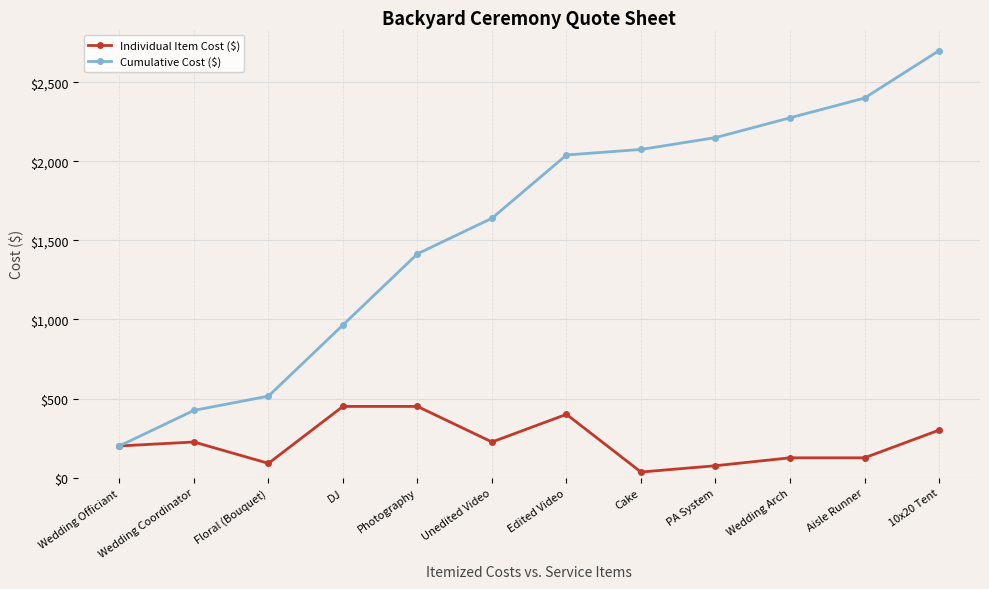

At how many categories does at least one series exceed 1485?

7